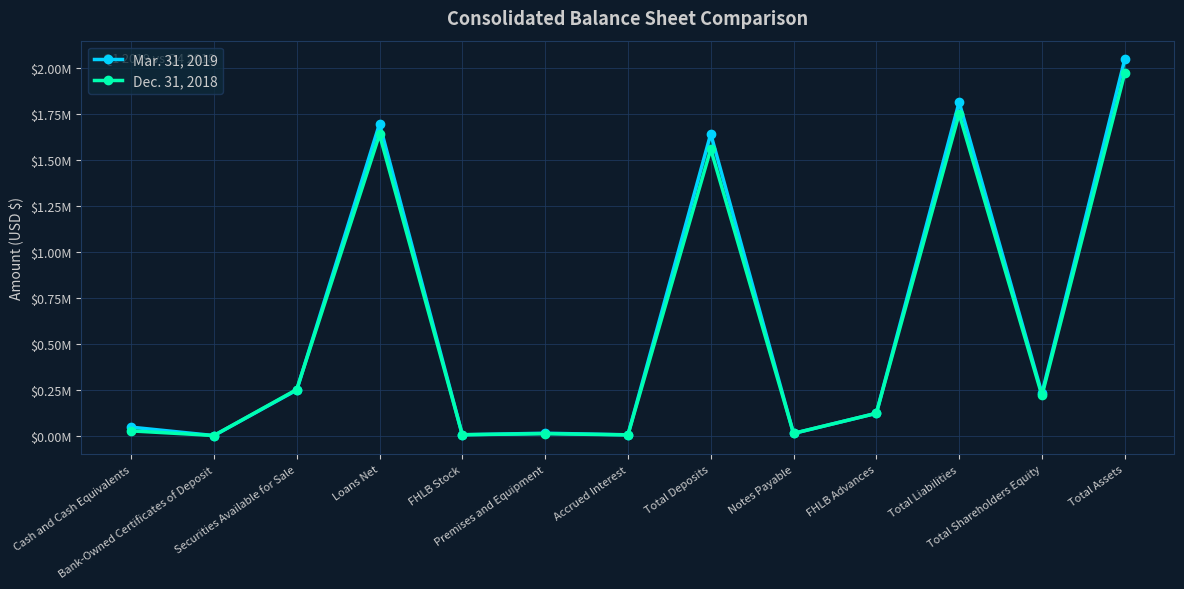

True or false: Mar. 31, 2019 has a value of 689026 at Loans Net.

False